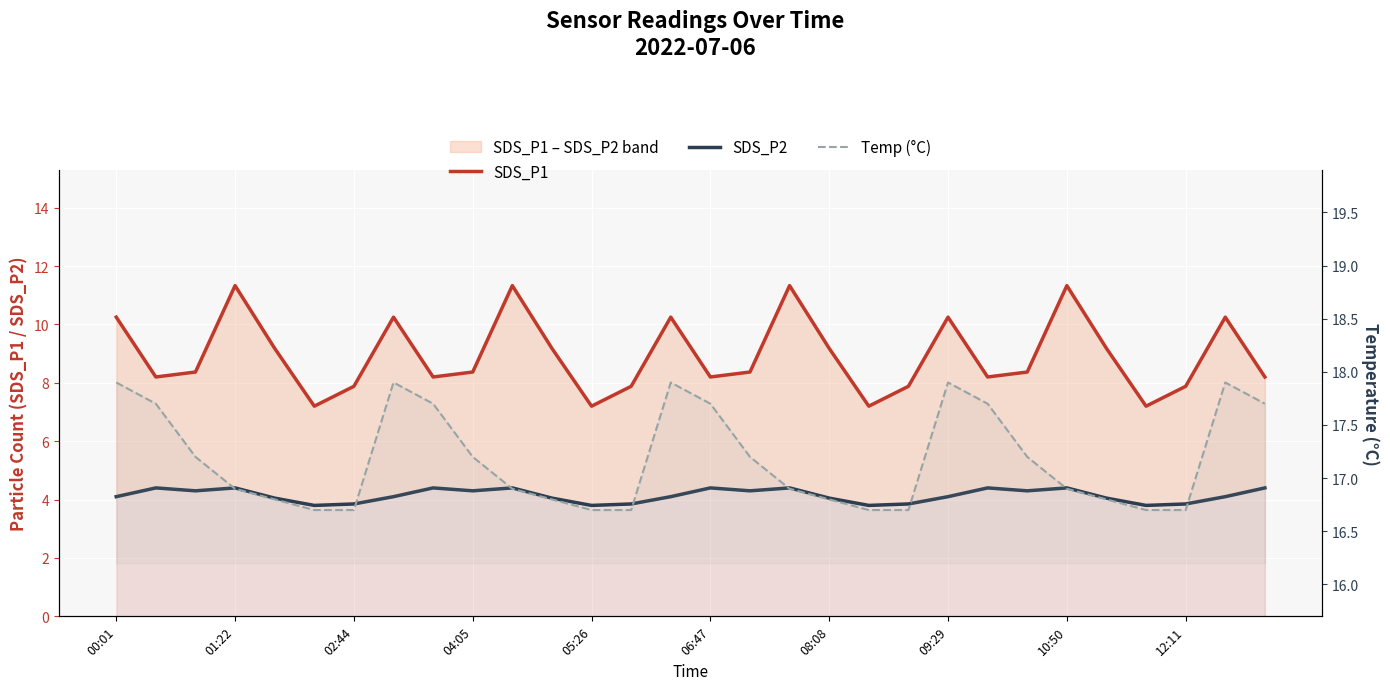

At how many categories does at least one series exceed 5?

30